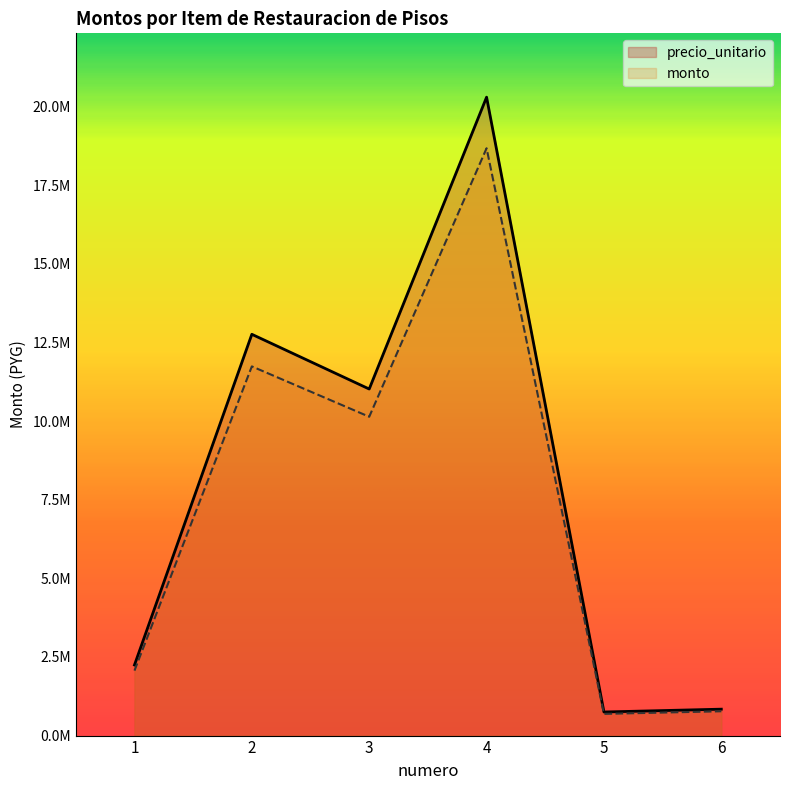

Which series changed the most between 3 and 6?

precio_unitario